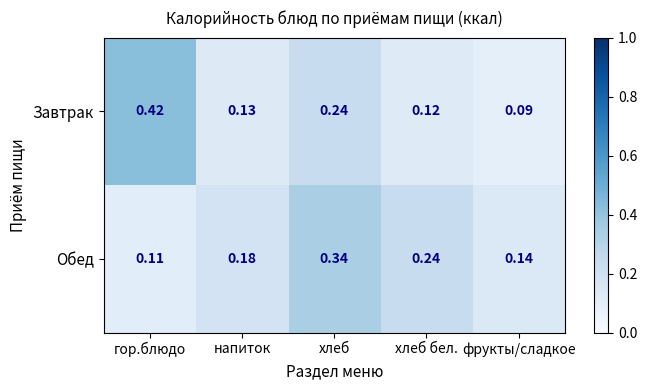

Where is Обед nearest to the value 0?

гор.блюдо